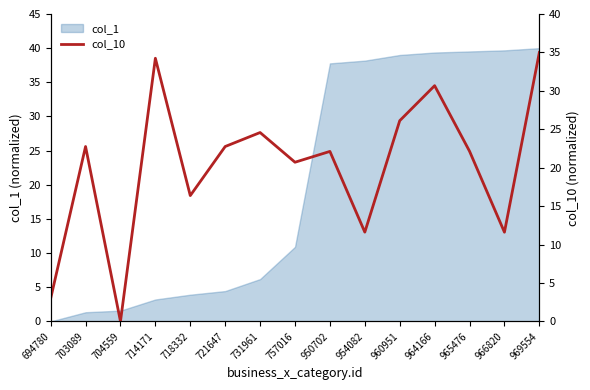

What is the change in value from 964166 to 965476?

-8.5